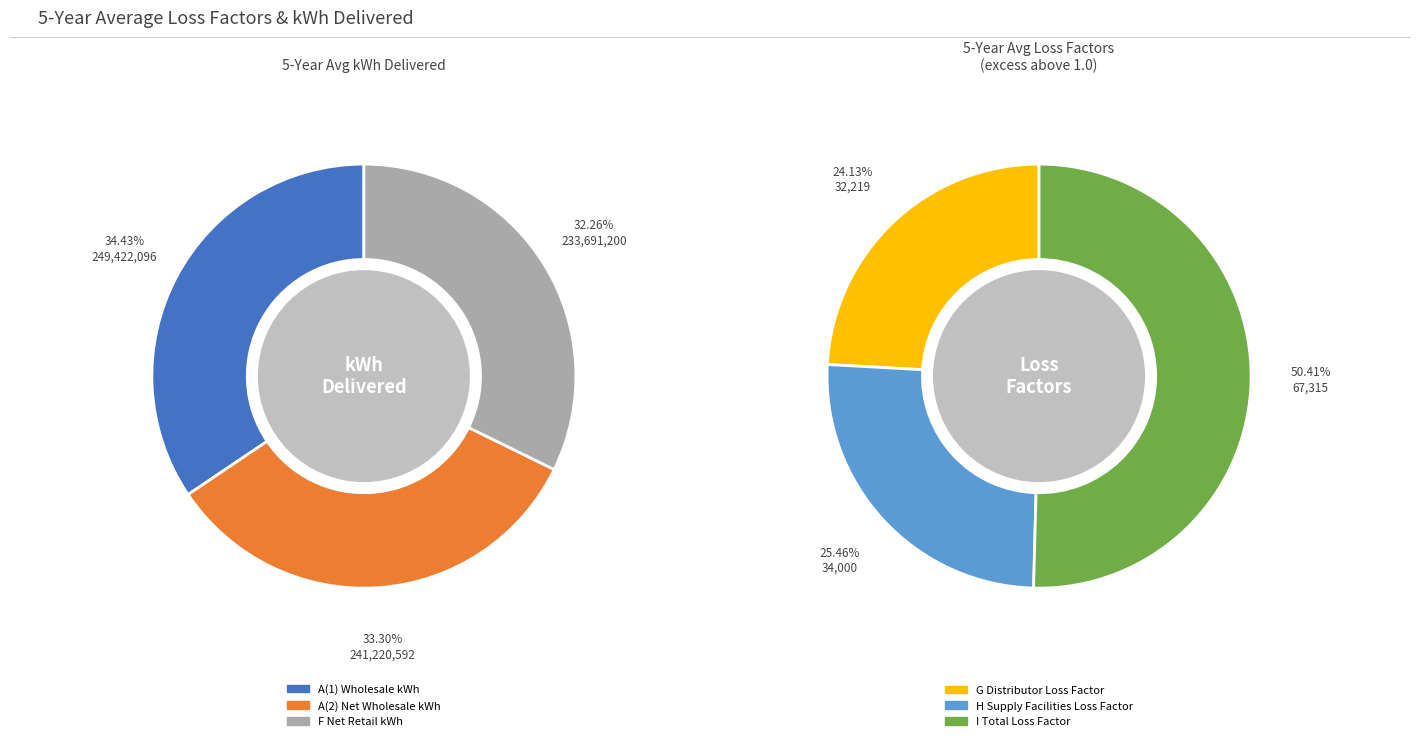

Rank the categories by value from highest to lowest.

Wholesale kWh delivered to distributor A(1), Wholesale kWh delivered to distributor A(2), Net Retail kWh delivered by distributor F, Total Loss Factor I, Supply Facilities Loss Factor H, Loss Factor in Distributor system G